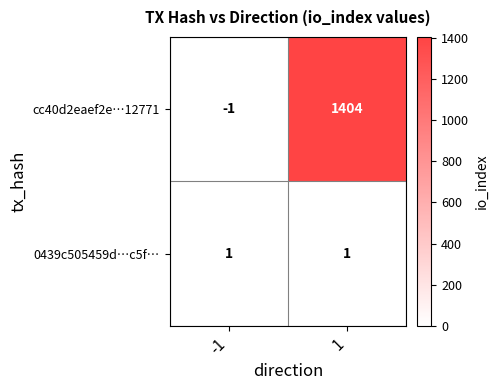

List the series in order of their overall mean, highest first.

cc40d2eaef2e…12771, 0439c505459d…c5f…